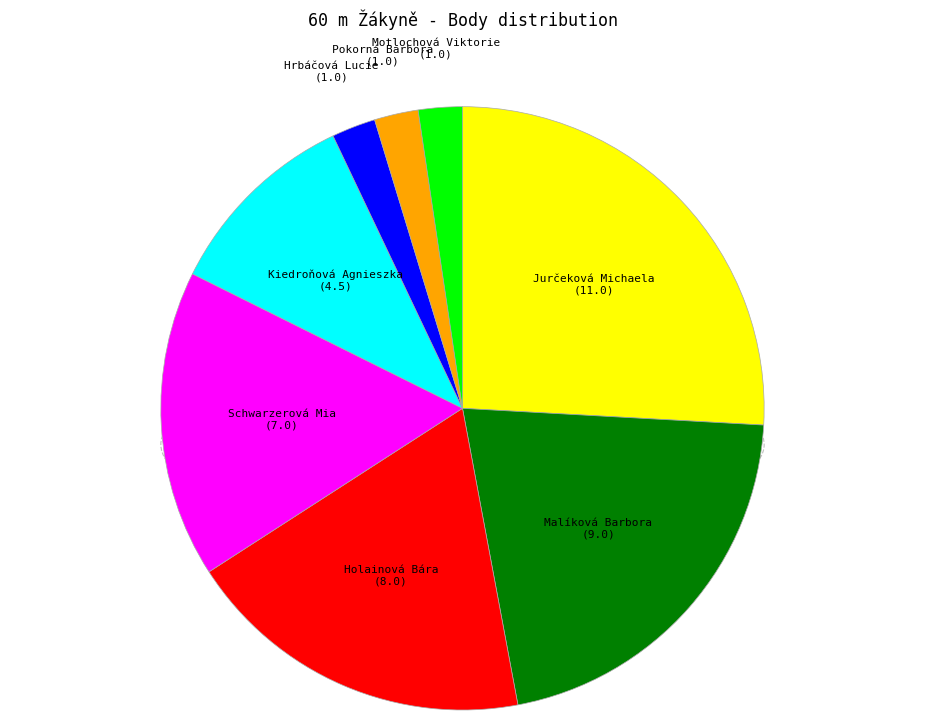

Which has a higher value, Jurčeková Michaela or Malíková Barbora?

Jurčeková Michaela